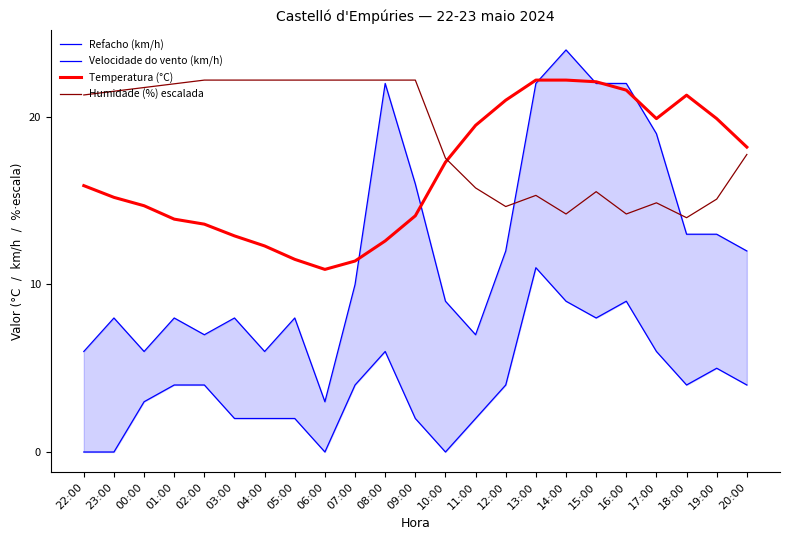

What is the minimum value for Refacho (km/h)?

3.0